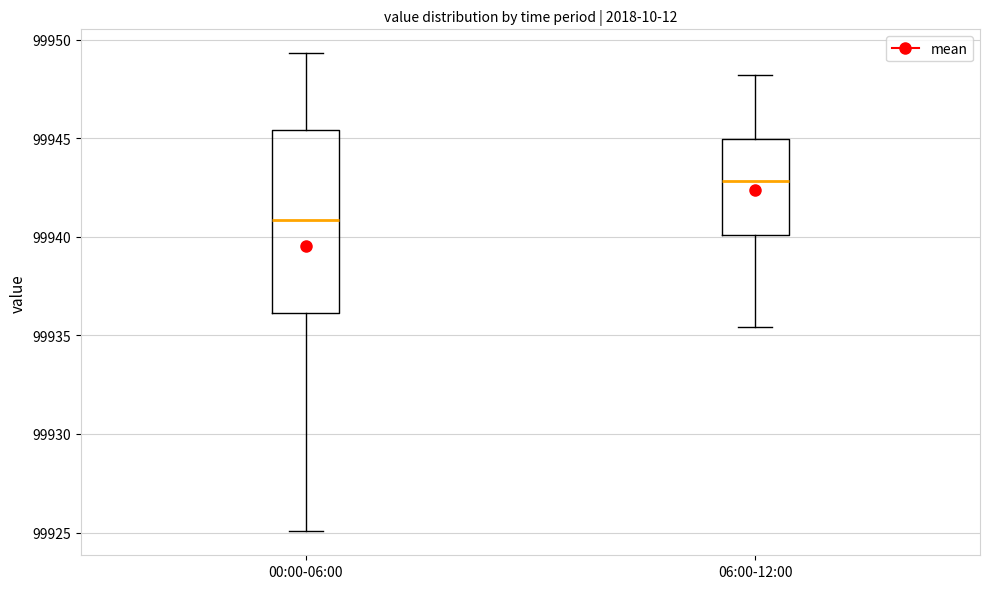

Where does the upper whisker of the box for 00:00-06:00 end on the y-axis? The values are not printed on the chart, so give them approximately, as read against the axis.

99949.5